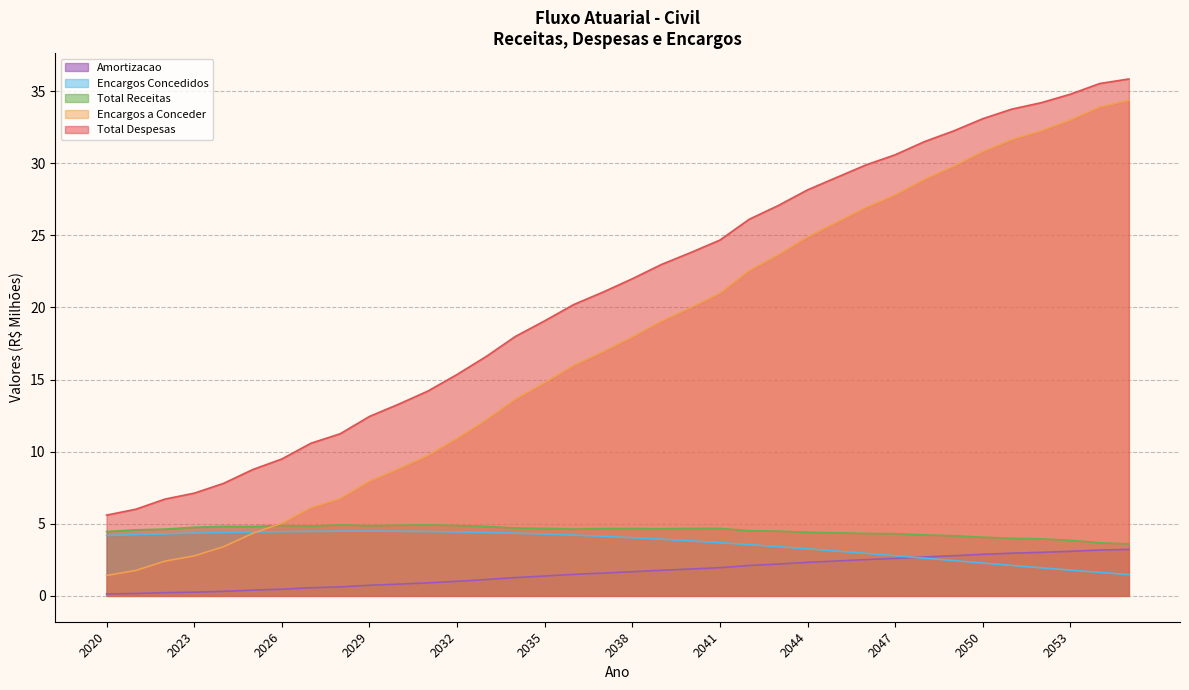

True or false: Total Despesas and Total Receitas intersect in this chart.

False